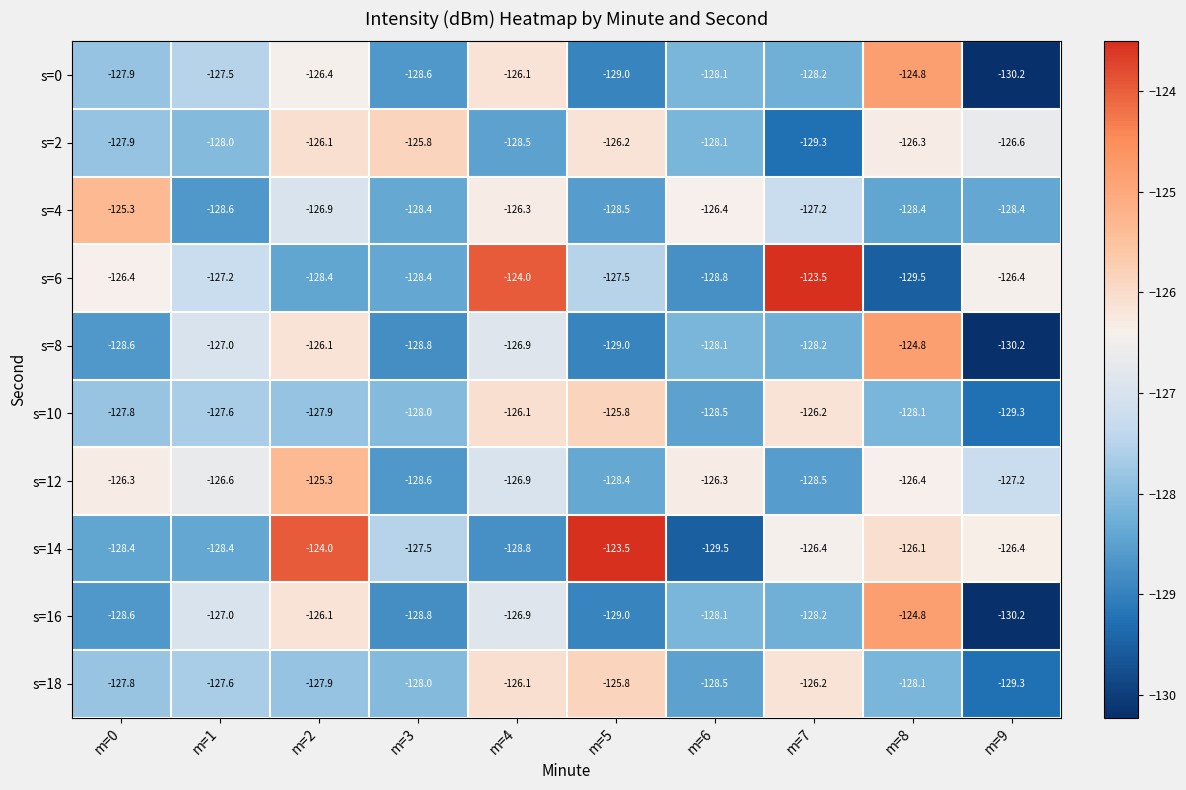

The value of s=4 at m=3 is -221.4. True or false?

False